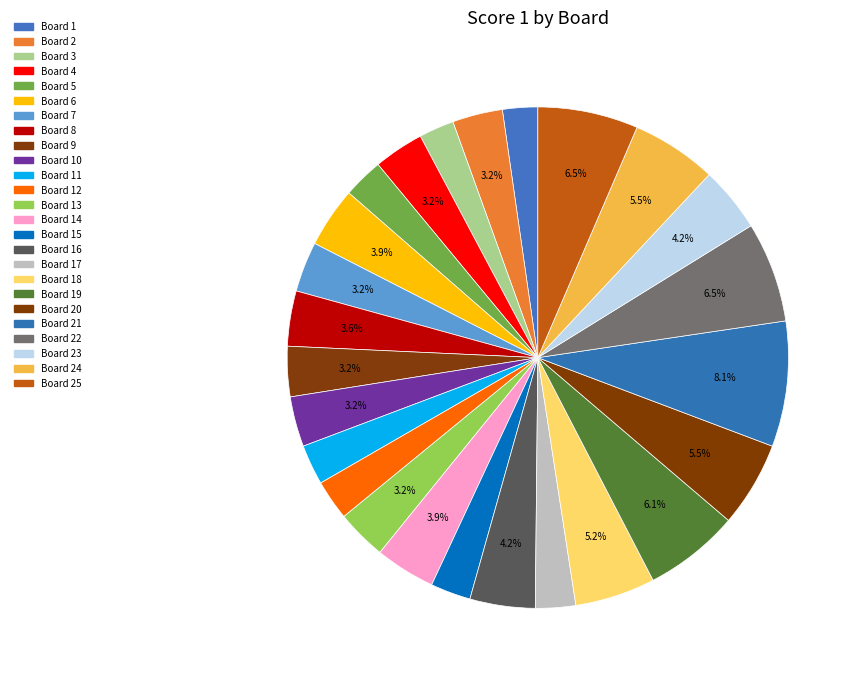

How many slices are in this pie chart?

25